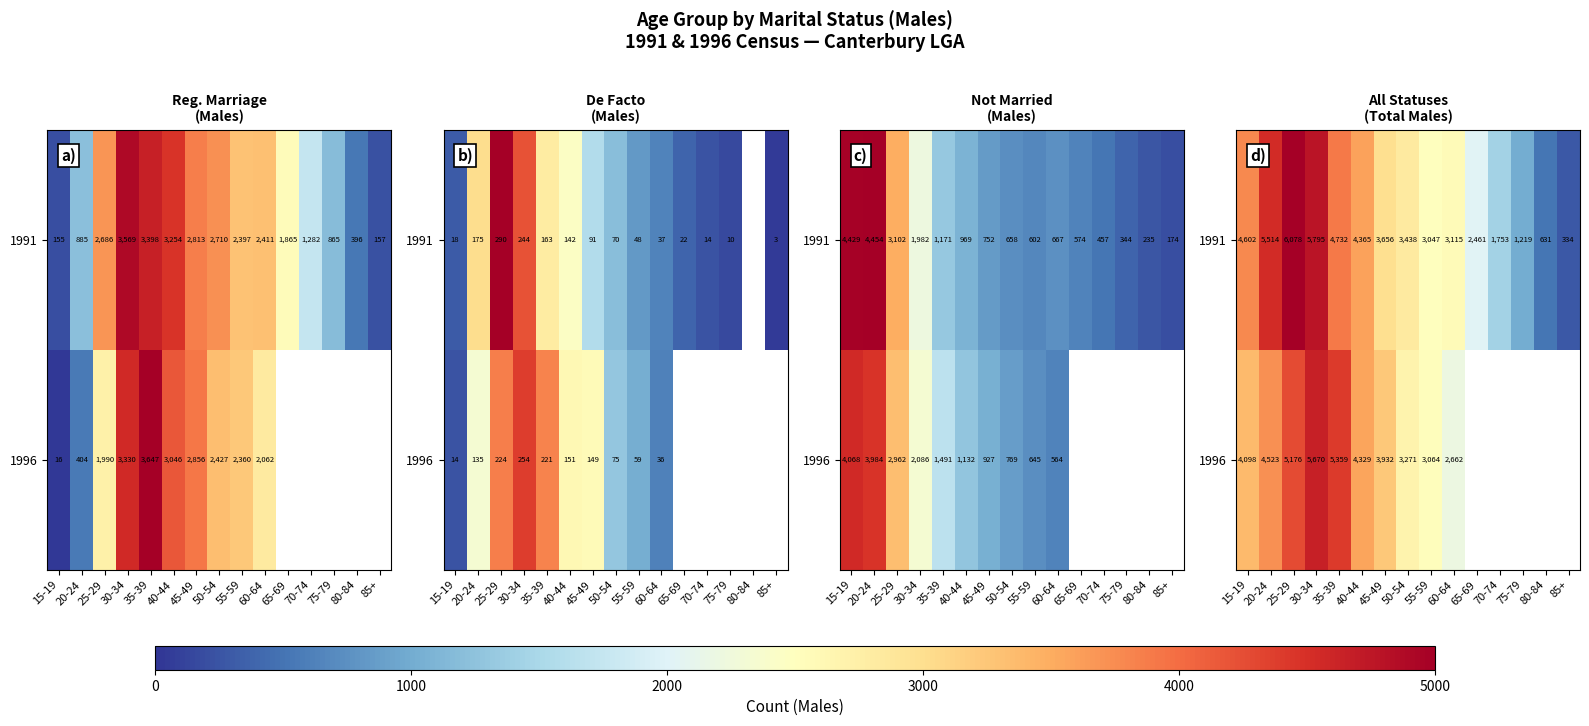

How many data points does each series have?

15